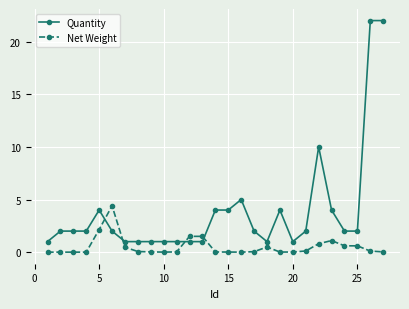

What is the maximum value shown in the chart?

22.0